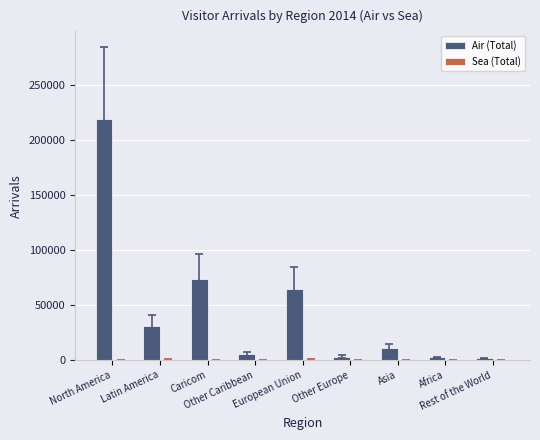

Which series has the largest range (max minus min)?

Air (Total)